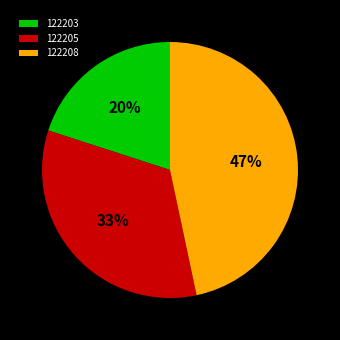

Which has a higher value, 122205 or 122203?

122205